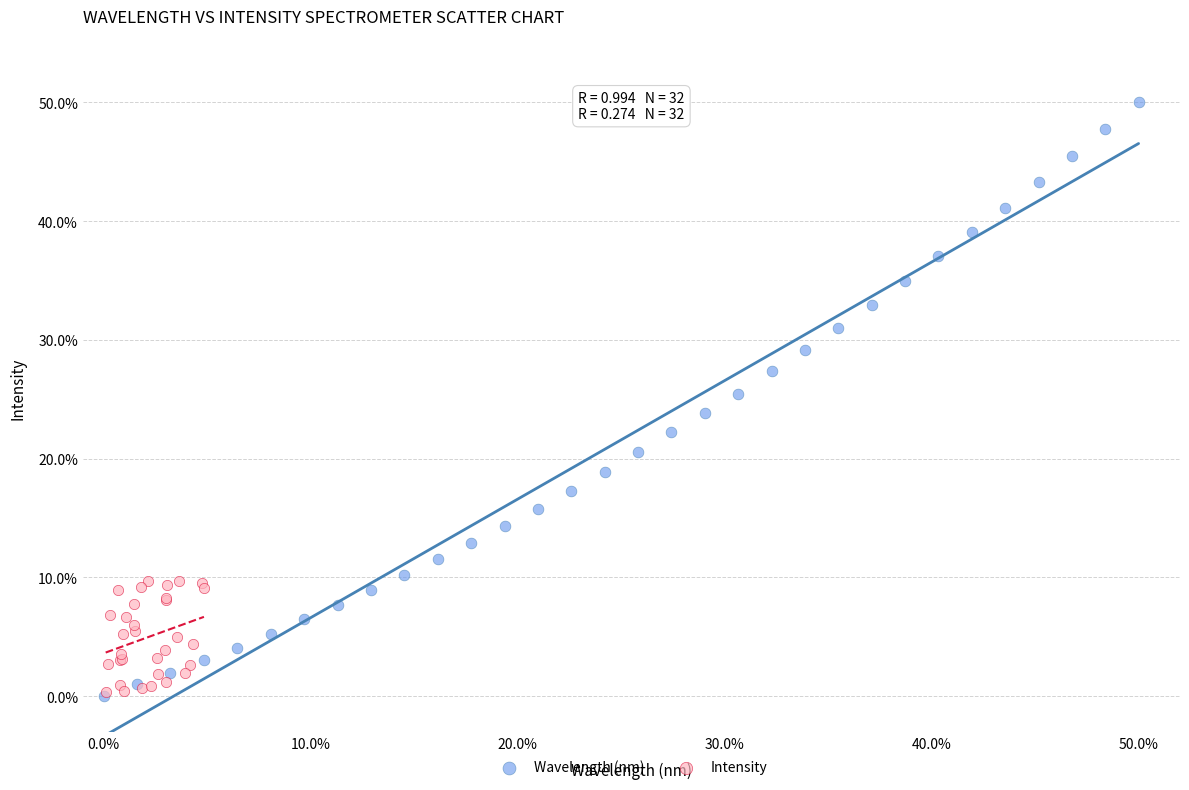

Which series contains the highest Y value?

Wavelength (nm)